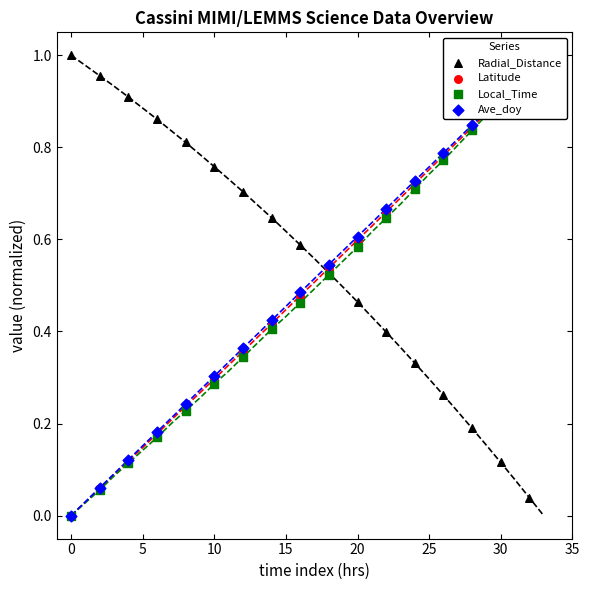

Which series contains the lowest Y value?

Latitude